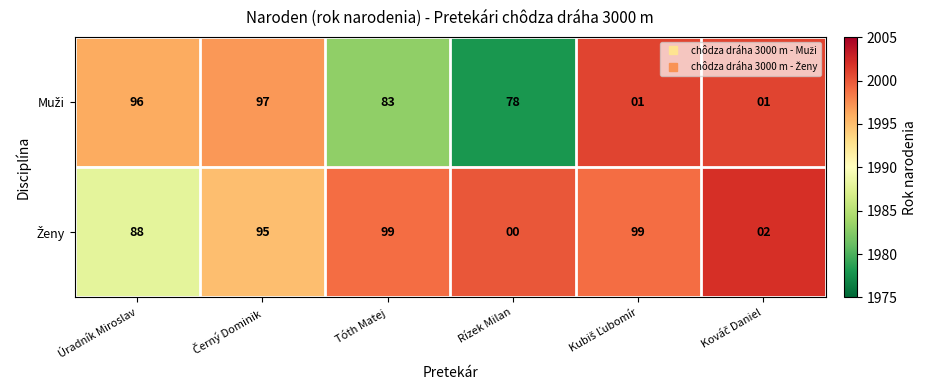

Which label corresponds to the smallest value in the chart?

Rízek Milan